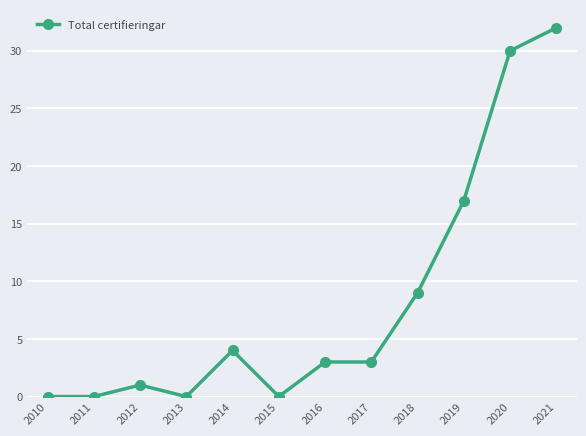

What is the sum of all values?

99